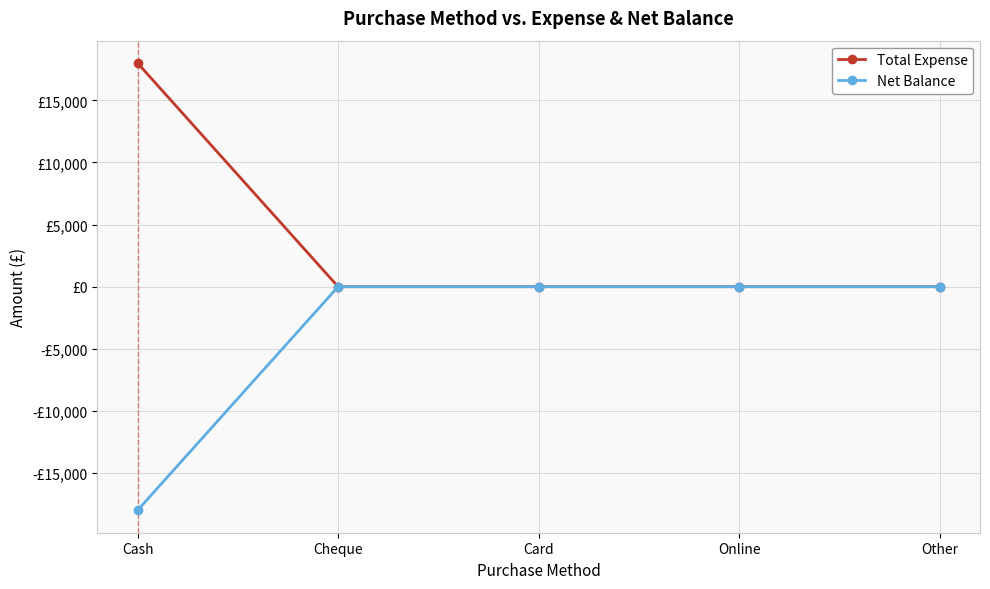

What is the greatest value displayed?

18000